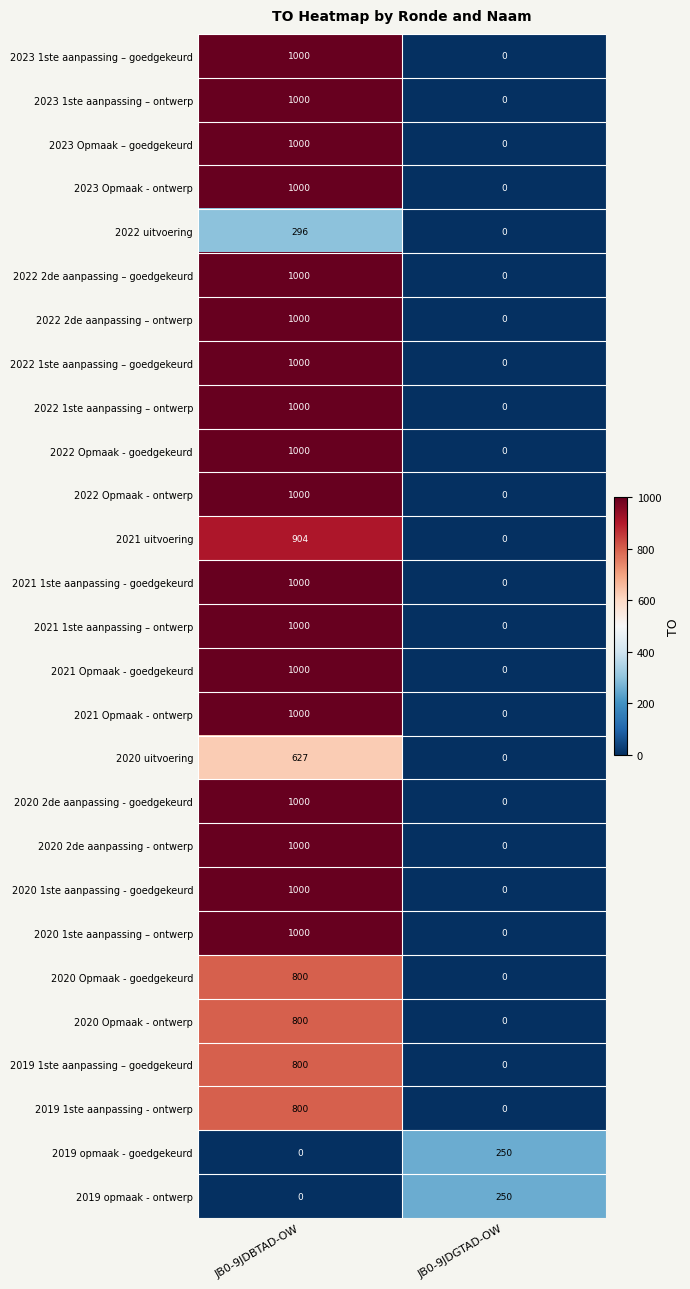

What is the difference between the highest and lowest values at JB0-9JDBTAD-OW?

1000